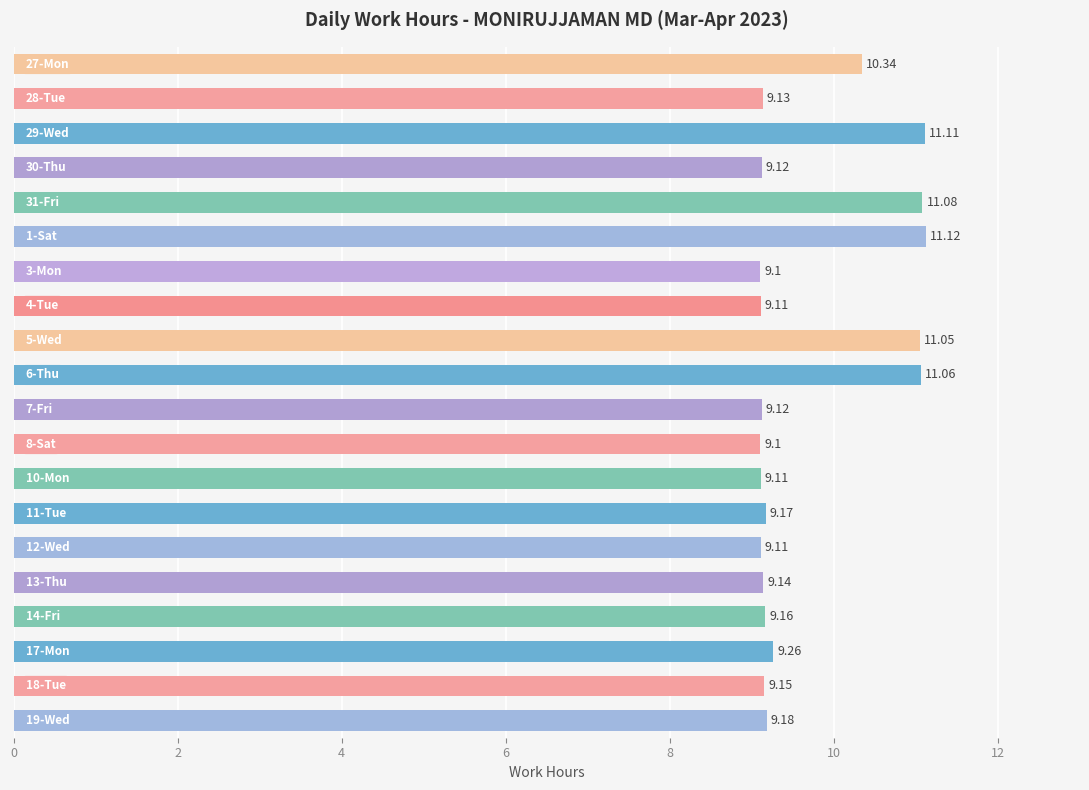

Are the bars grouped side by side (vs. stacked)?

No